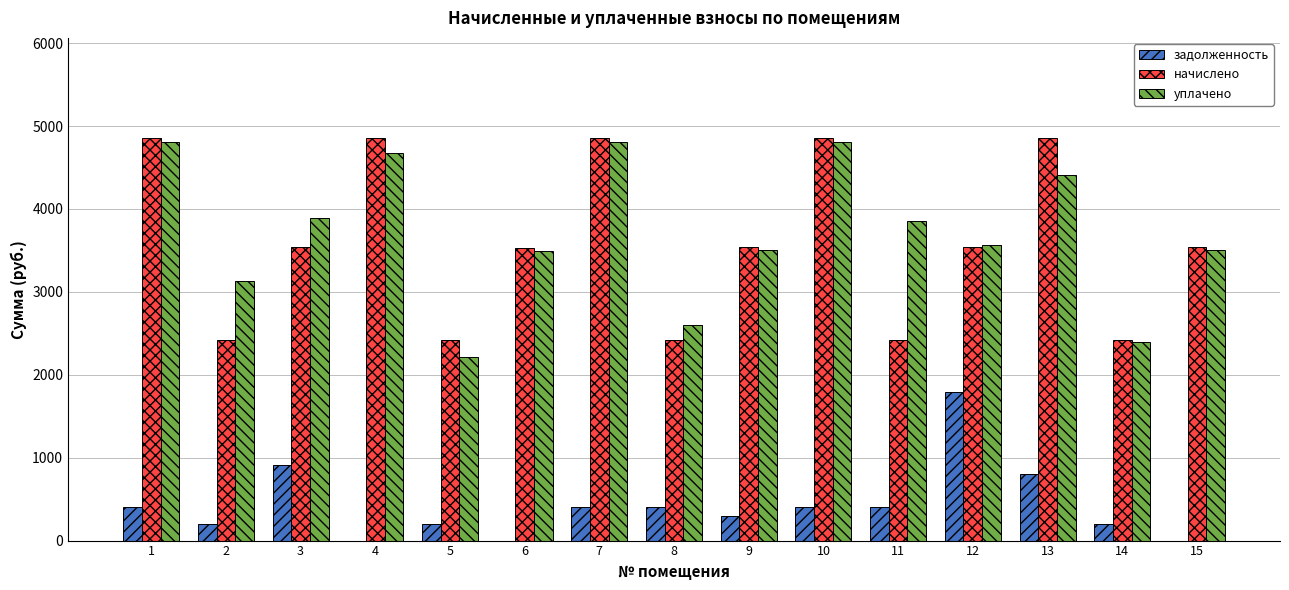

What is the sum of all уплачено values?

55673.5